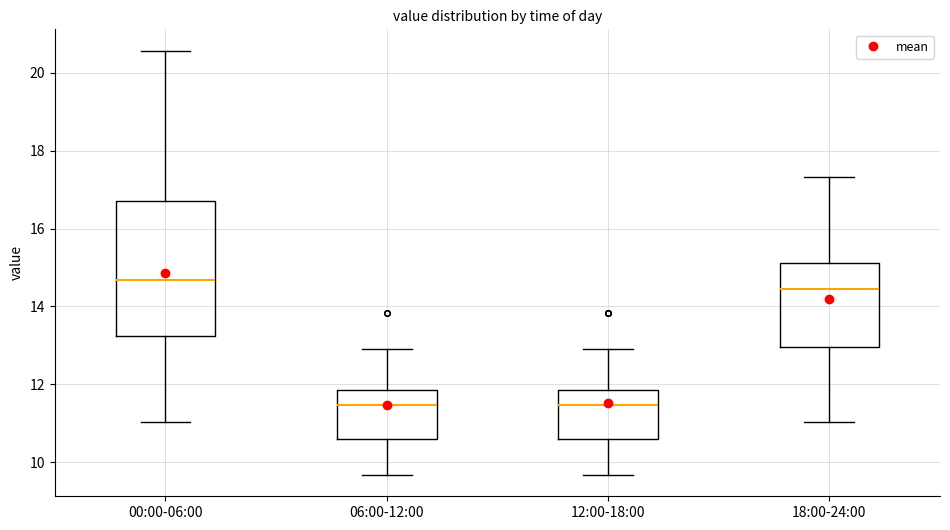

Where does the median line of the box for 00:00-06:00 sit on the y-axis? The values are not printed on the chart, so give them approximately, as read against the axis.

14.6